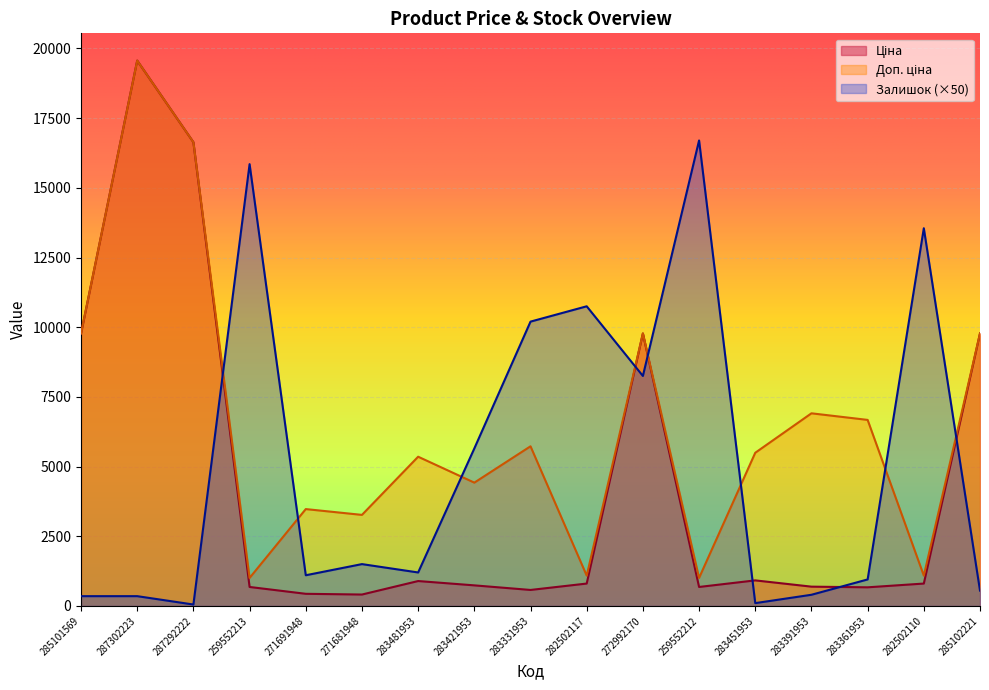

List the series in order of their peak value, highest first.

Ціна, Доп. ціна, Залишок